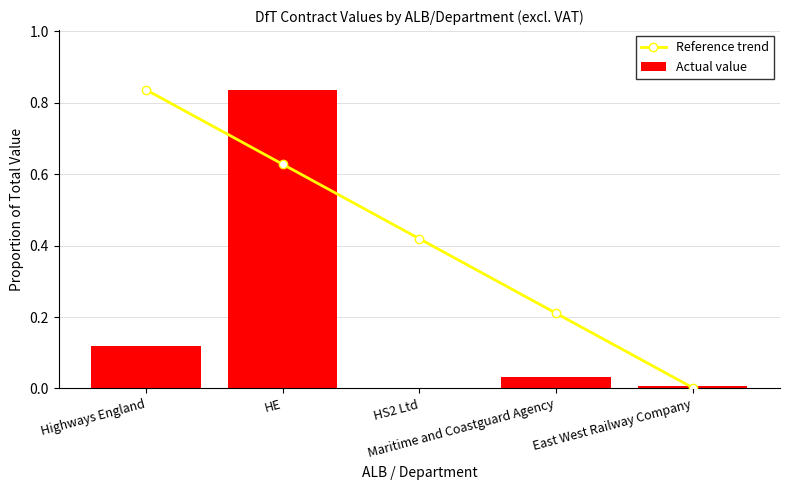

What is the sum of the Actual value values at Highways England and HE?

1.0